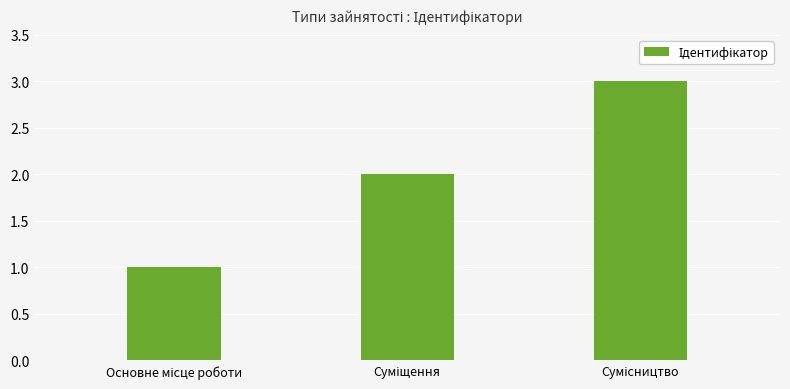

What is the greatest value displayed?

3